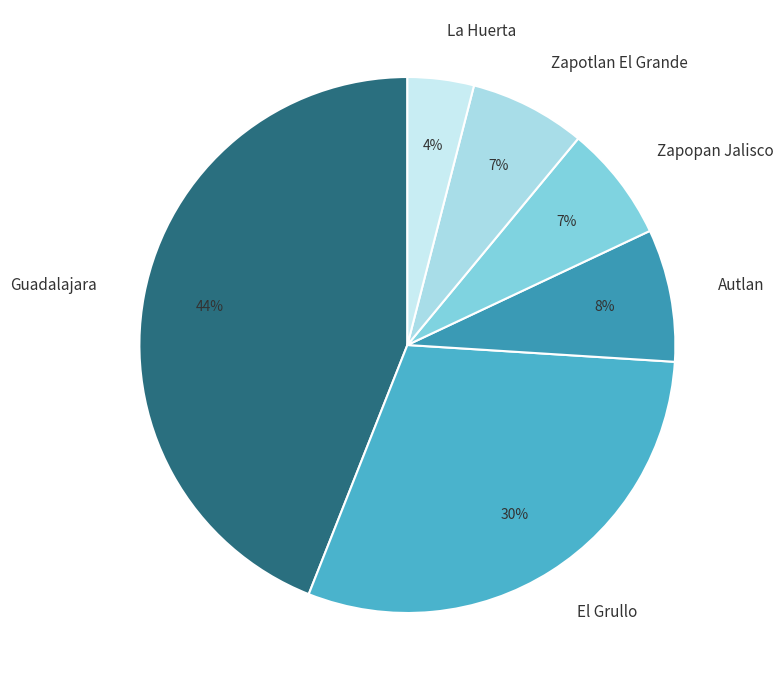

To the nearest percent, what is the combined percentage of La Huerta and Guadalajara?

48%